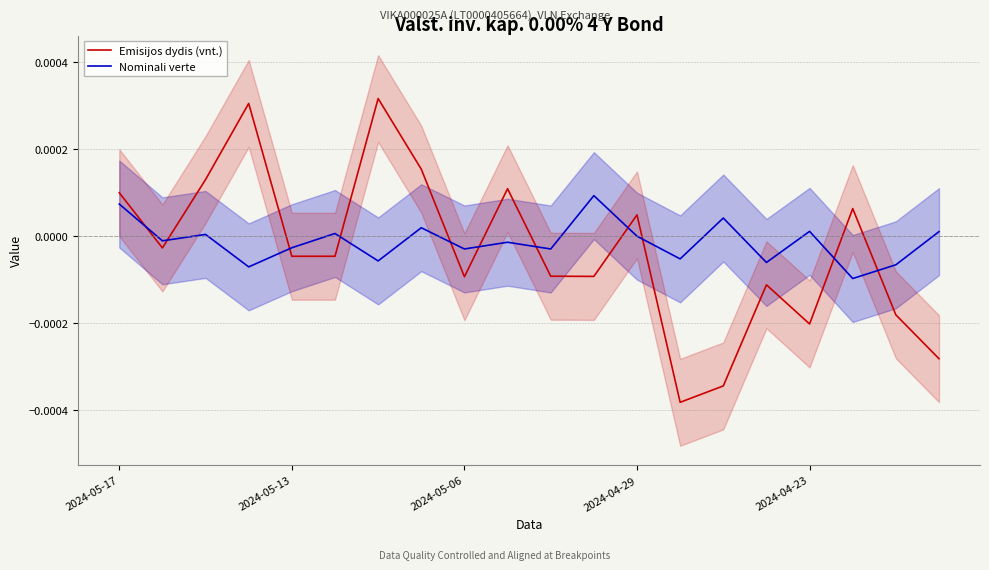

The Emisijos dydis (vnt.) series shows 0.0 at 2024-05-17. True or false?

True